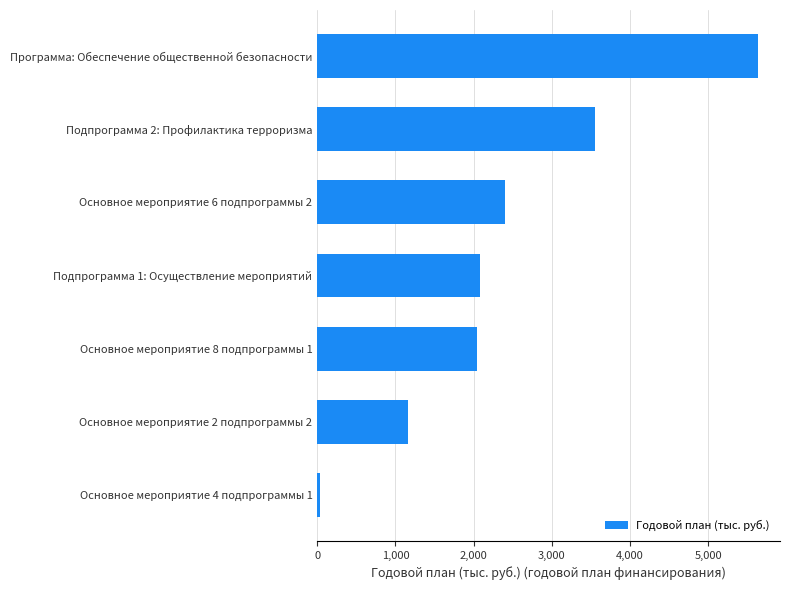

Between Основное мероприятие 6 подпрограммы 2 and Основное мероприятие 2 подпрограммы 2, which is larger?

Основное мероприятие 6 подпрограммы 2